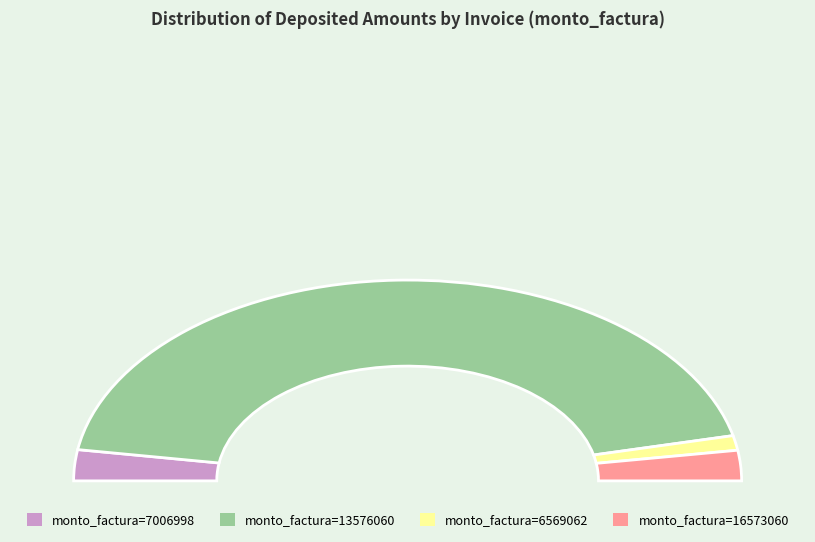

True or false: 001-009-0007034 accounts for 1% of the total.

False